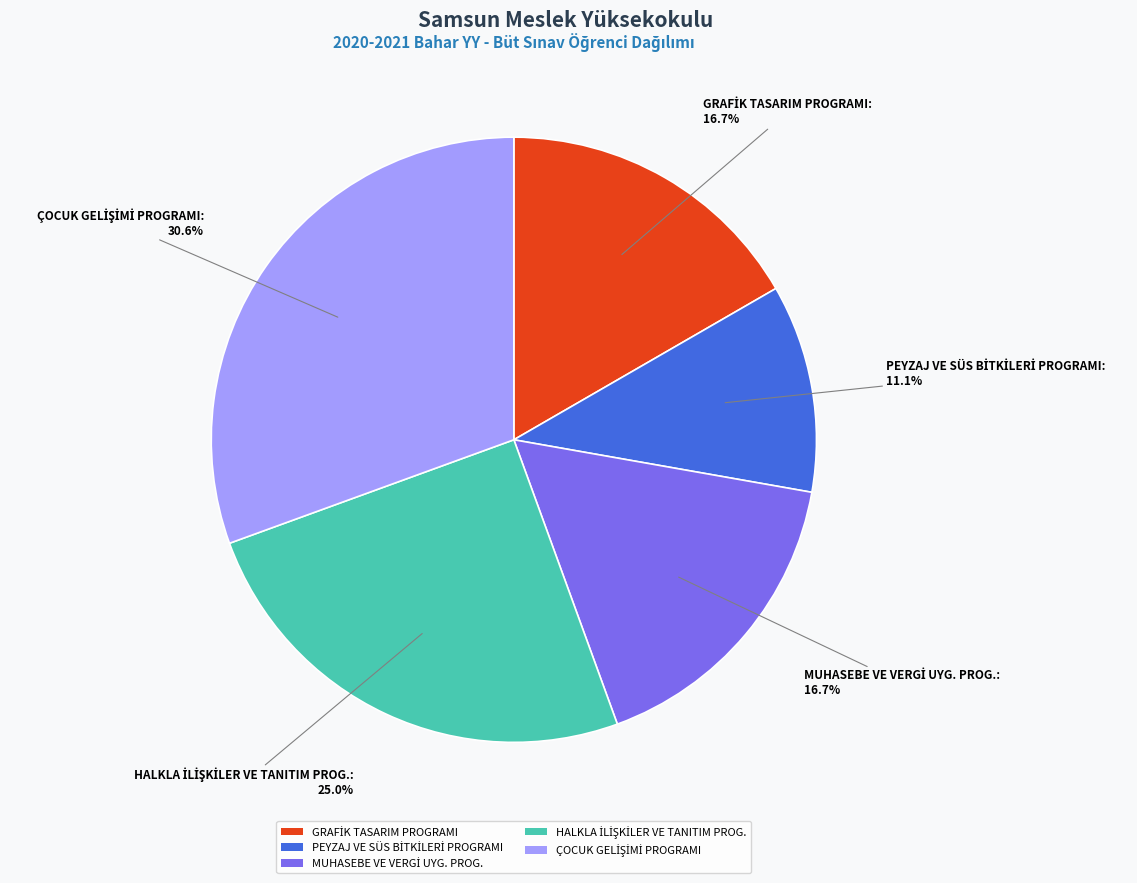

Is there any slice that represents more than half of the pie?

No